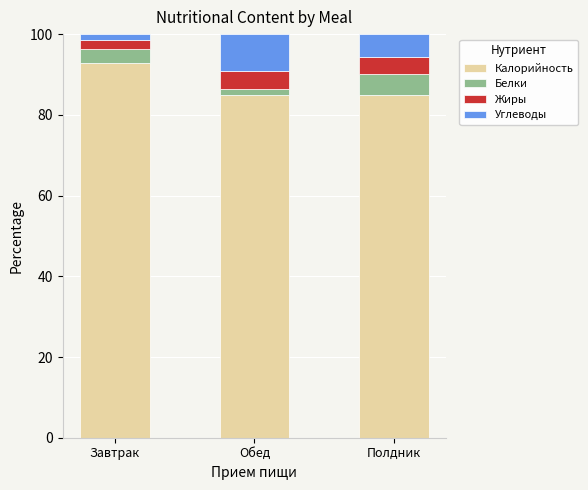

Reading left to right, list the values for the Калорийность series.

Завтрак=92.8	Обед=84.8	Полдник=84.8